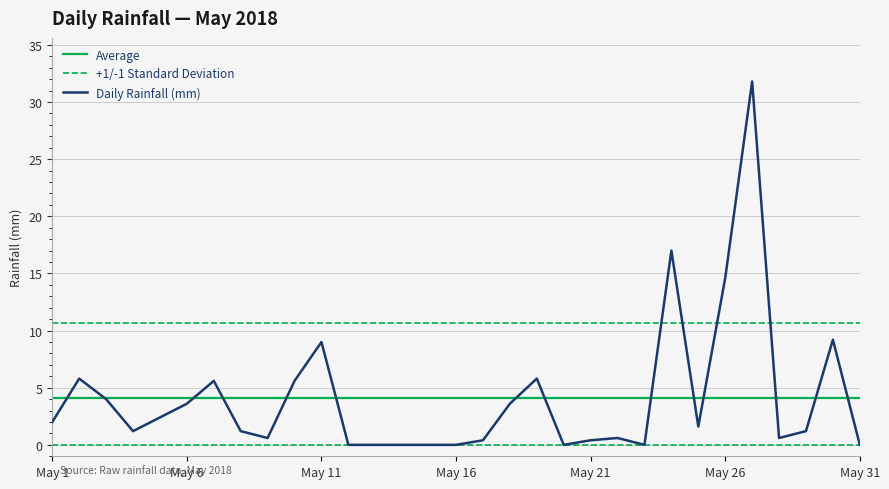

What is the value of the 21st point from the left?

0.4